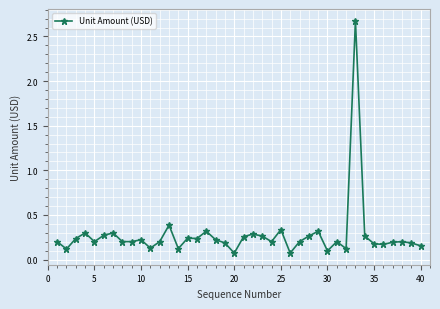

What is the smallest value displayed?

0.1